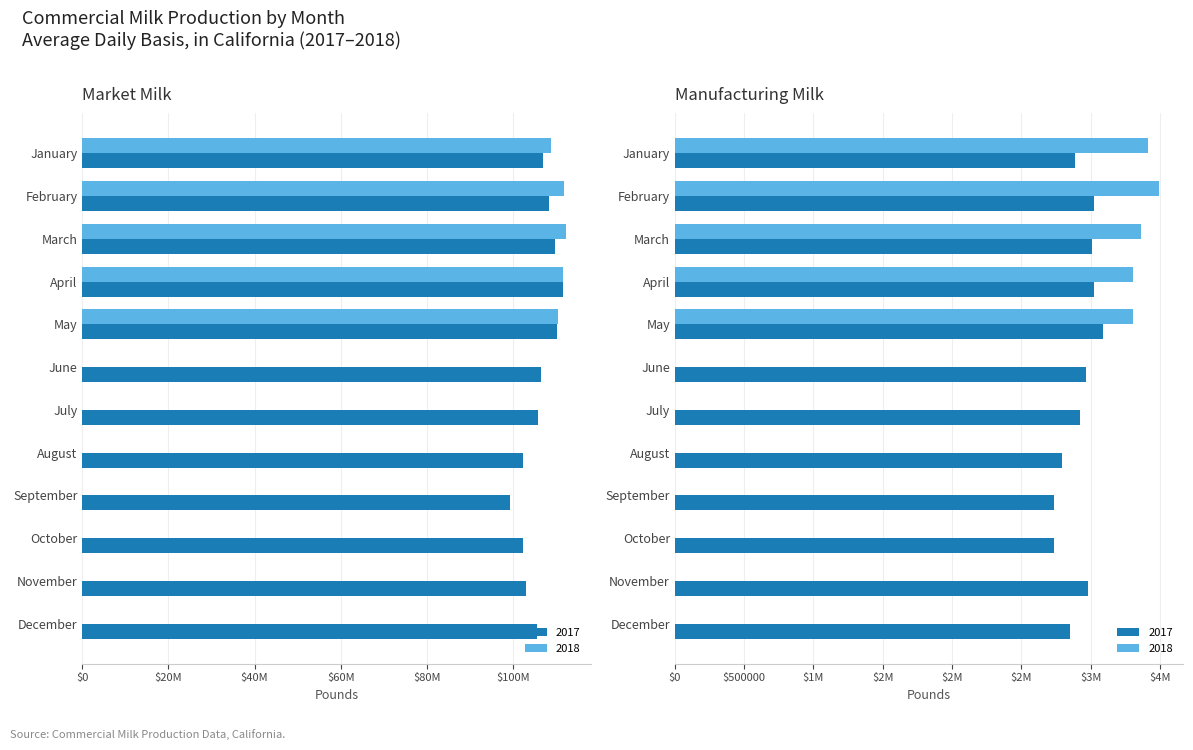

Which series has the largest total across all categories?

Market Milk 2017